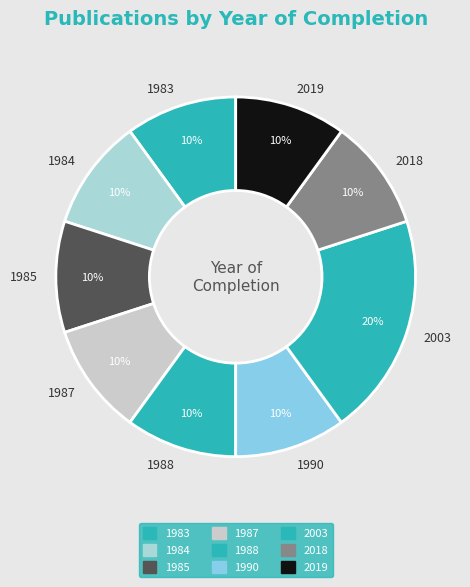

To the nearest percent, what portion does 1990 represent?

10%